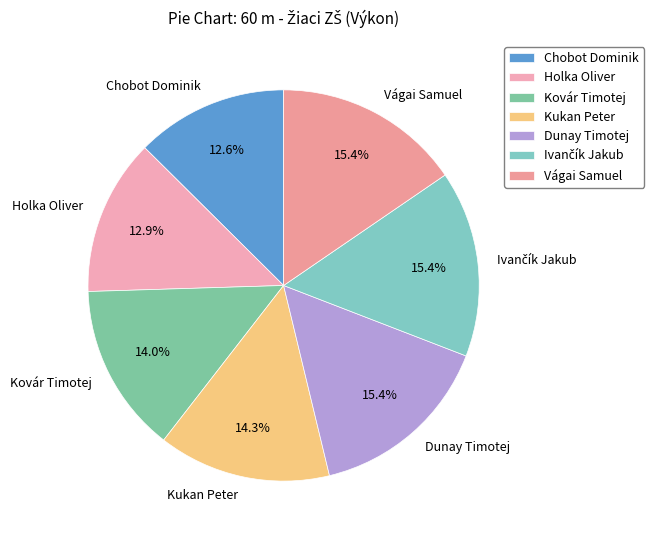

What is the ratio of the value at Chobot Dominik to the value at Kukan Peter?

0.9